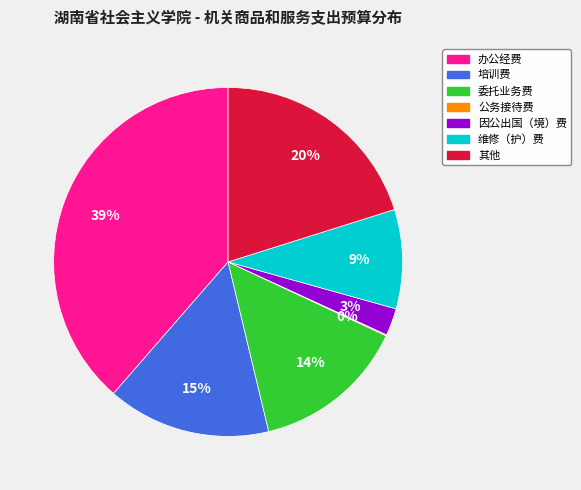

Is it true that 其他 is 28% of the pie?

False